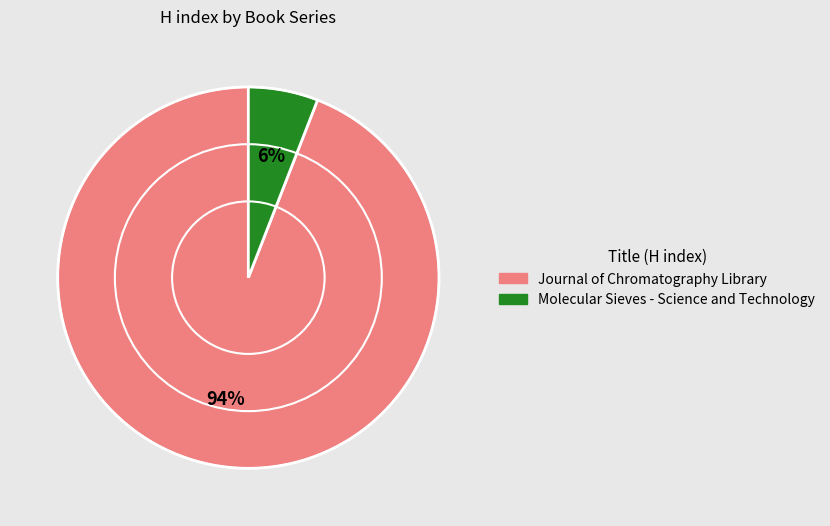

Between Molecular Sieves - Science and Technology and Journal of Chromatography Library, which is larger?

Journal of Chromatography Library